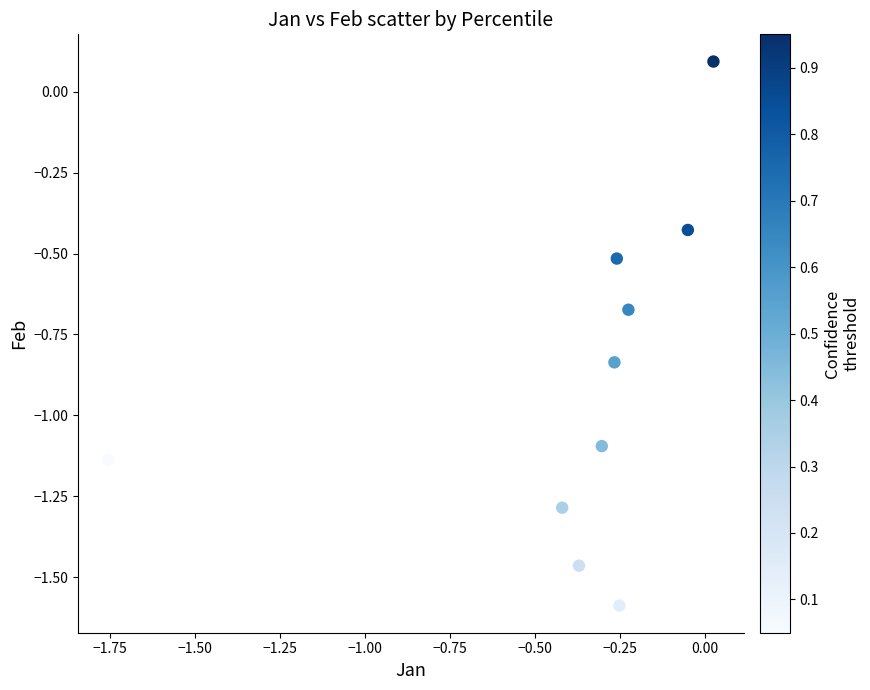

What is the range of X values (max minus min)?

1.8